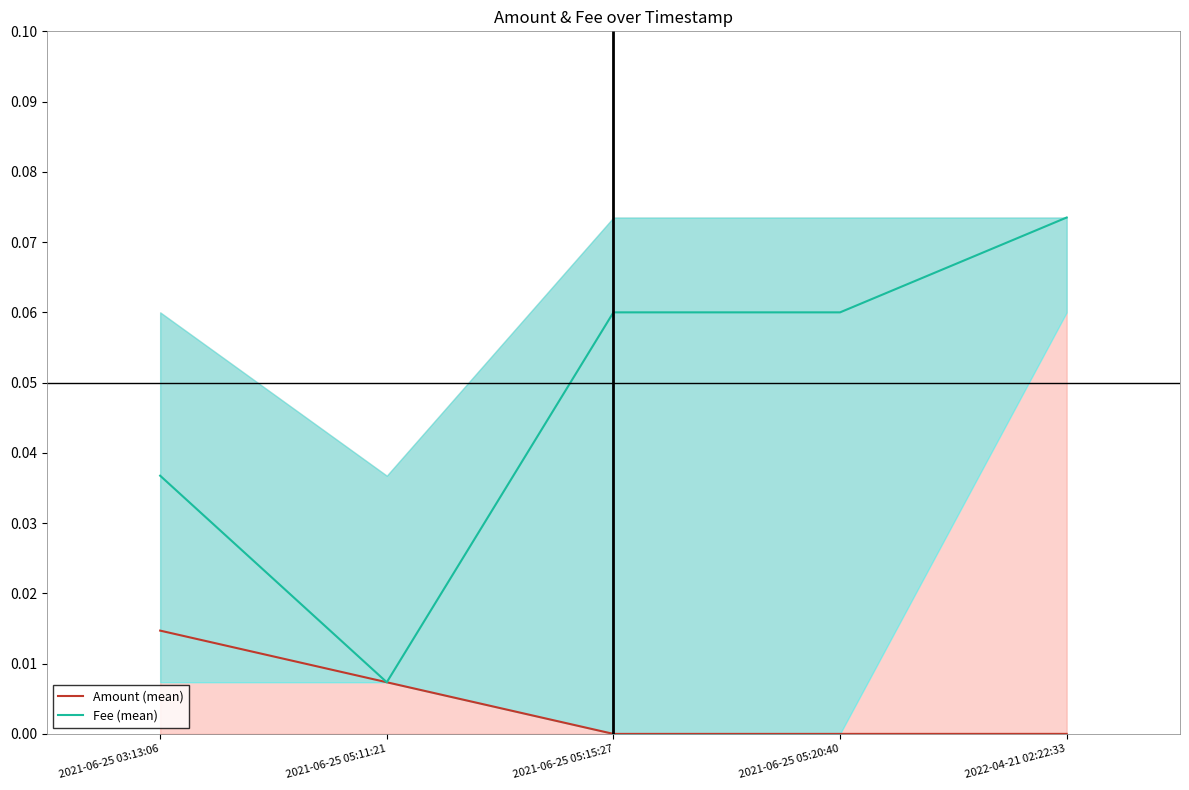

In Fee (mean), how many points are lower than both neighbors (excluding endpoints)?

1